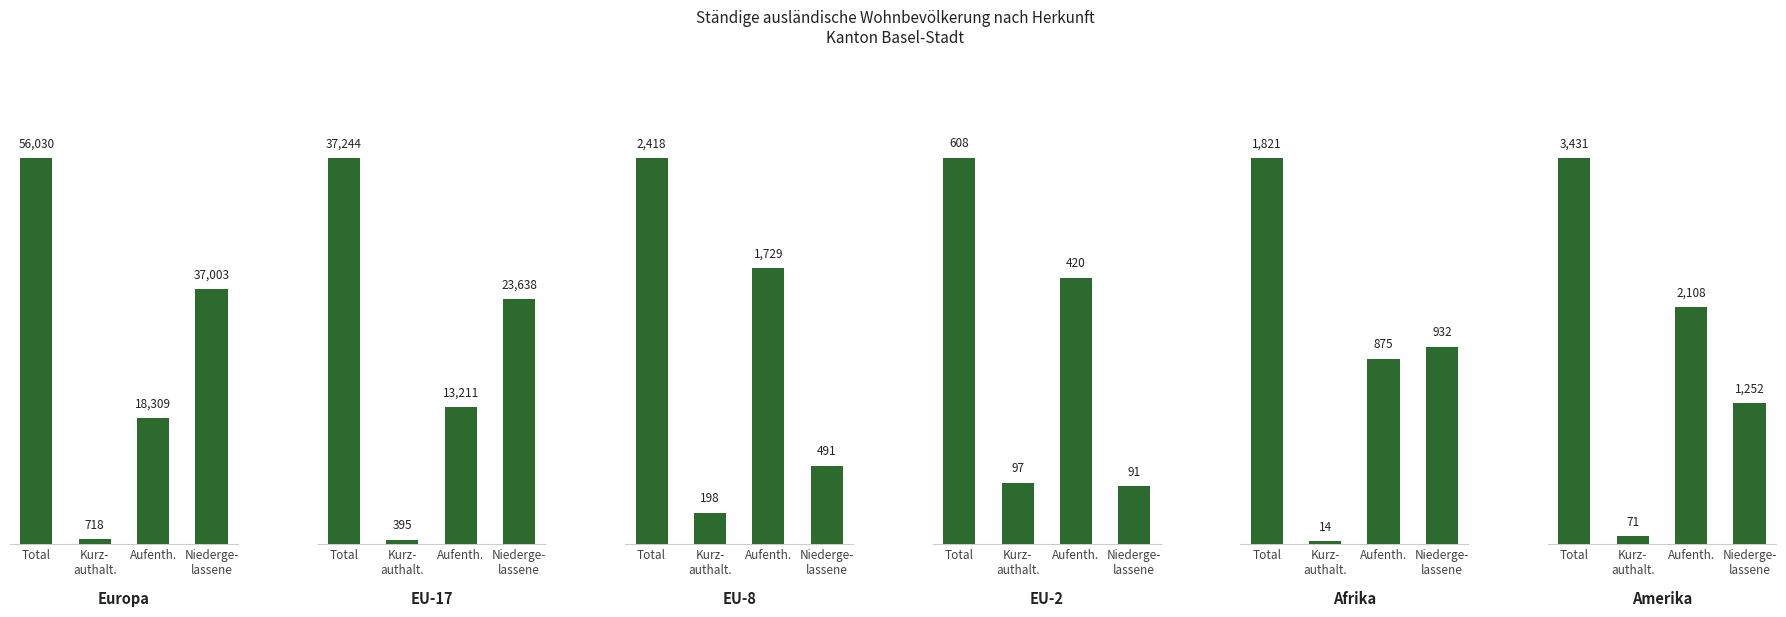

Which category has the highest value in the Amerika series?

Total